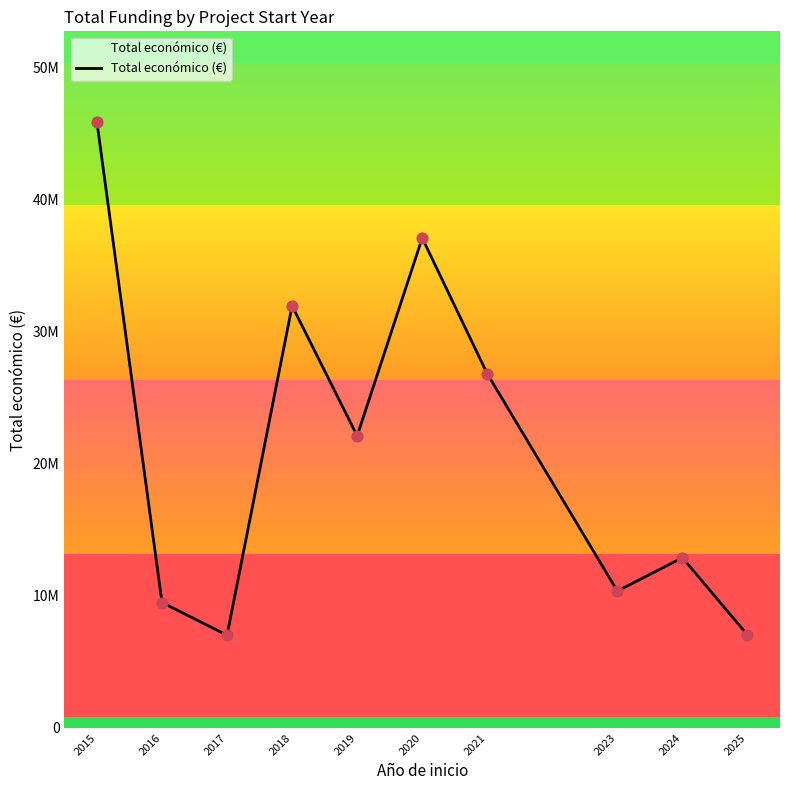

Between 2020 and 2021, which is larger?

2020